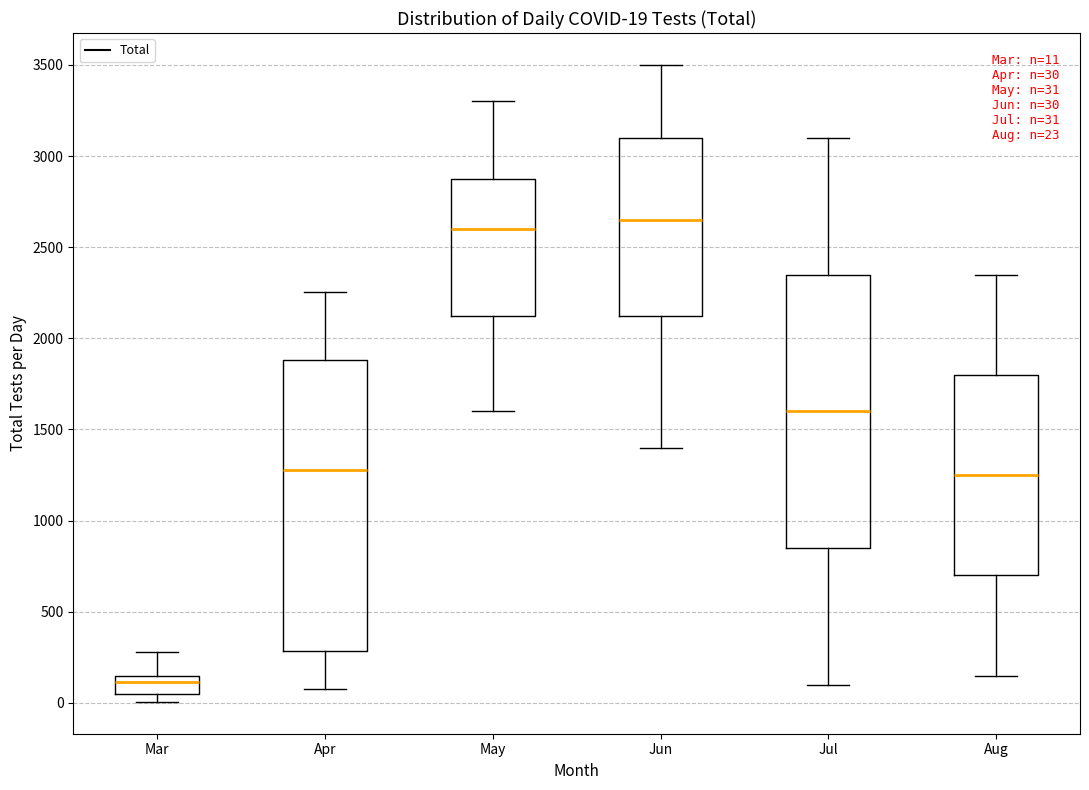

Which box's median line is the lowest?

Mar